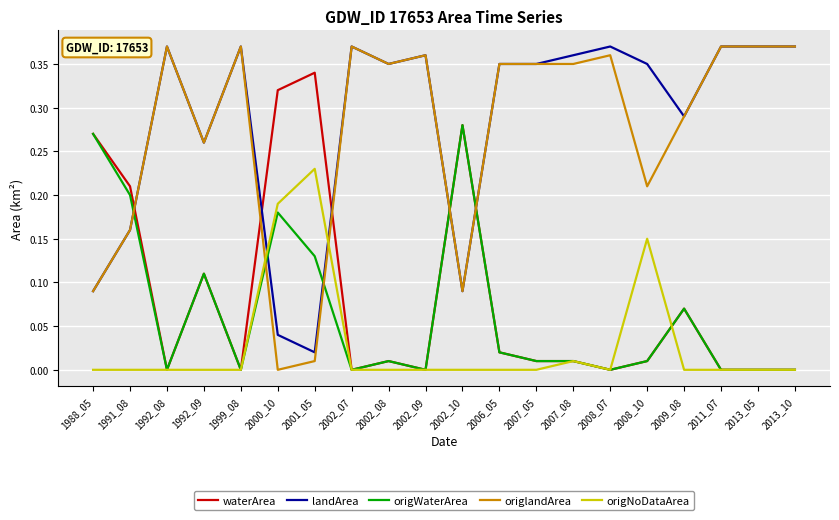

Where do waterArea and landArea first cross each other?

1991_08 and 1992_08